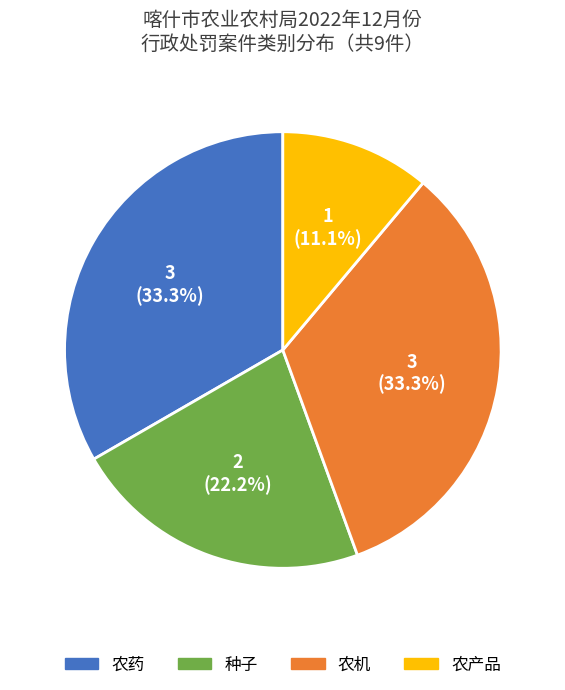

Does 农机 represent more than half of the total?

No